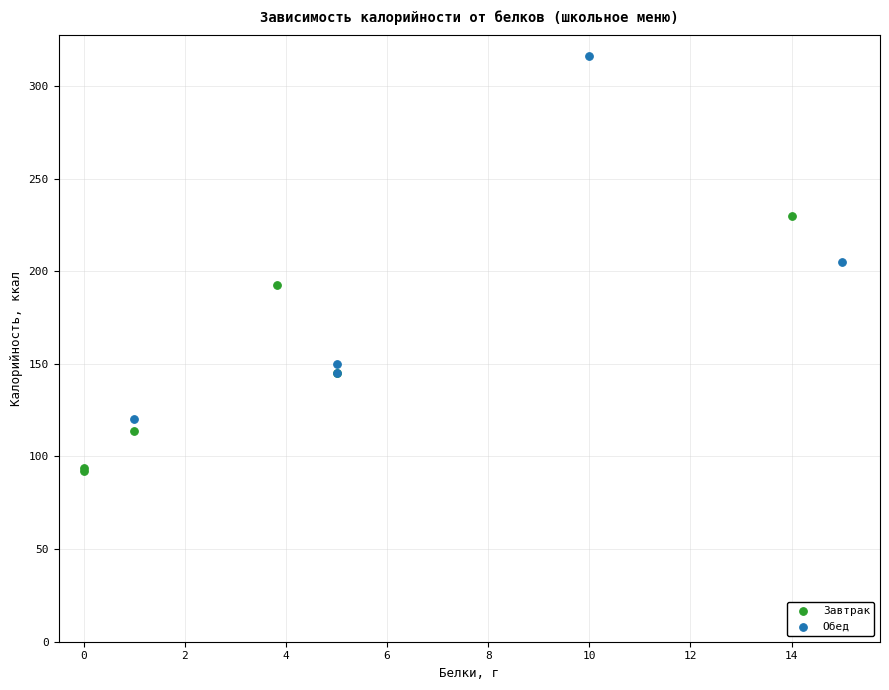

Which series reaches the minimum Y coordinate?

Завтрак